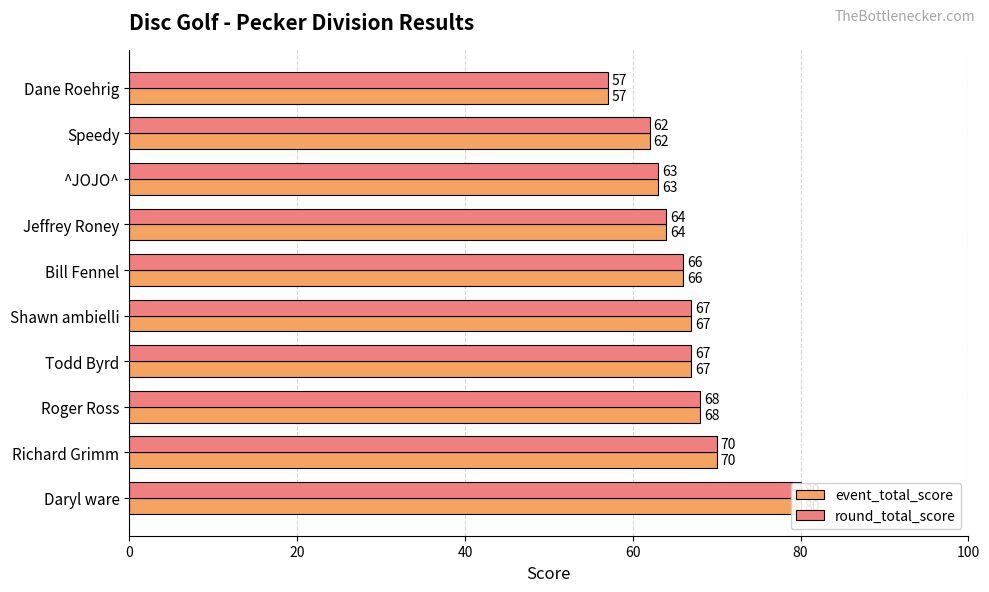

The value of round_total_score at Todd Byrd is 67. True or false?

True